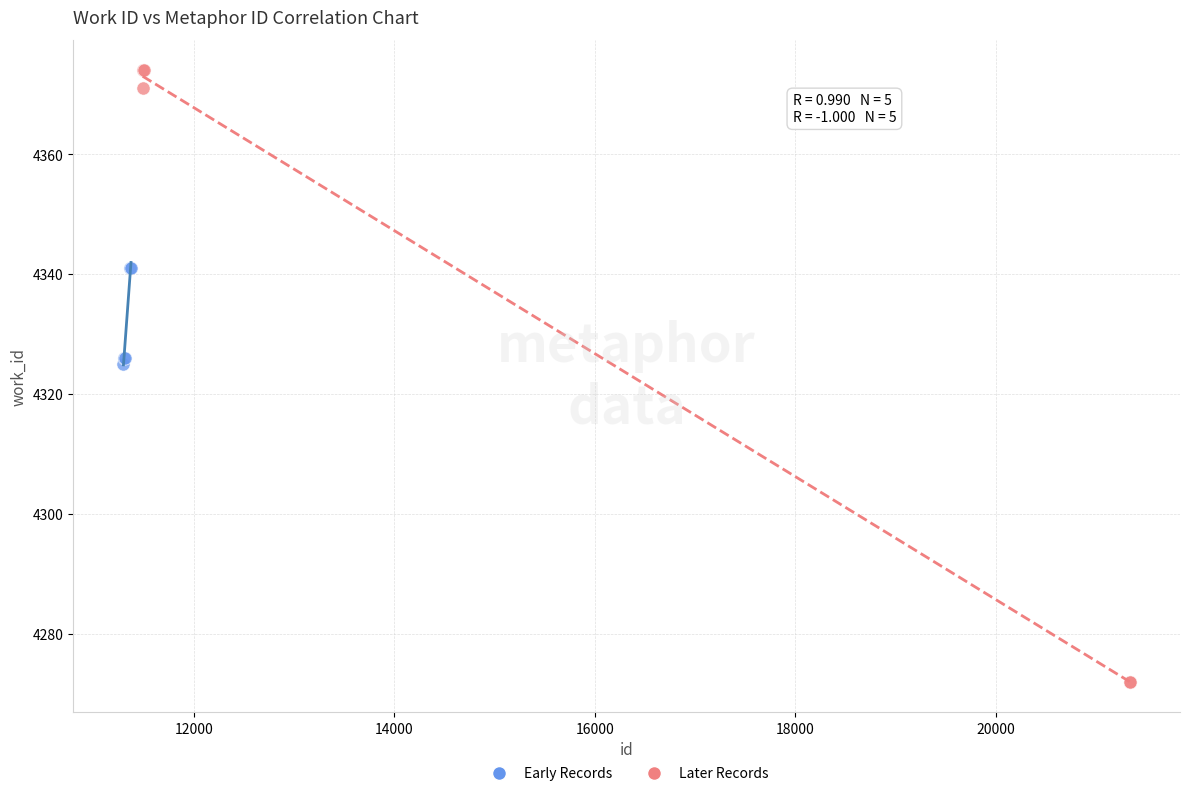

Which series reaches the maximum Y coordinate?

Later Records